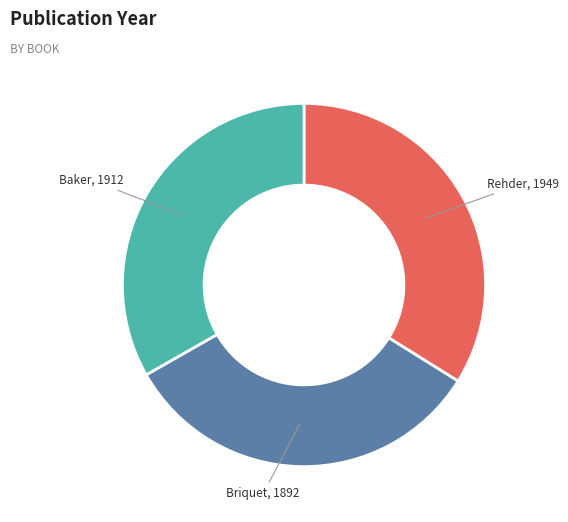

What is the ratio of the value at Baker, 1912 to the value at Rehder, 1949?

1.0